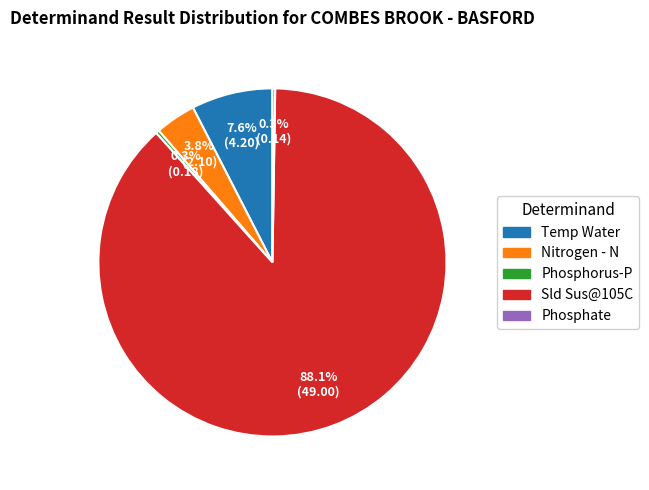

What percentage is NOT represented by Temp Water?

92.4%